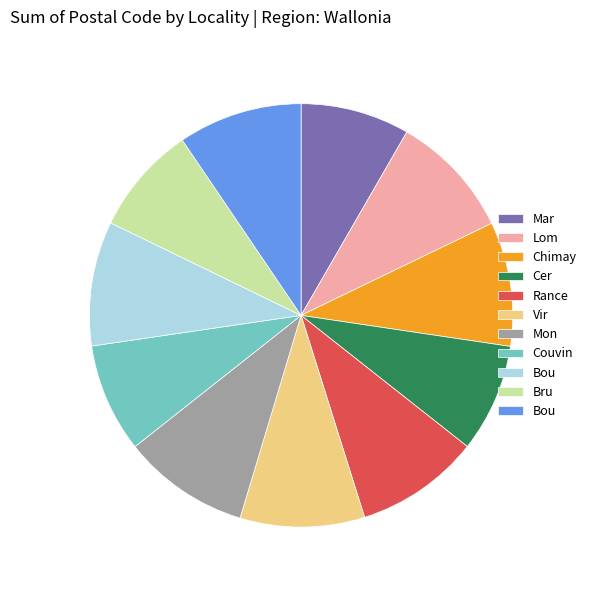

Is there a majority slice in this chart?

No